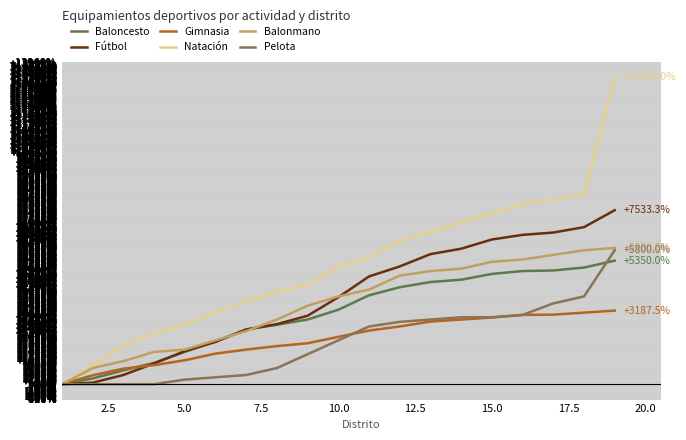

How many series are shown in this chart?

6